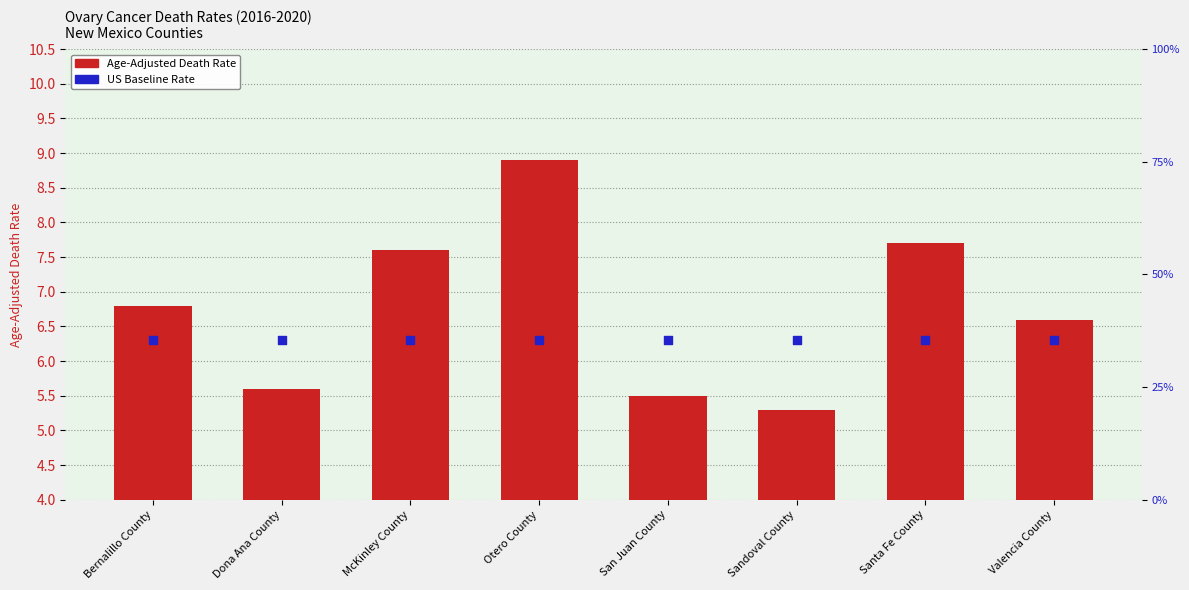

Which series has the widest spread of Y values?

Age-Adjusted Death Rate